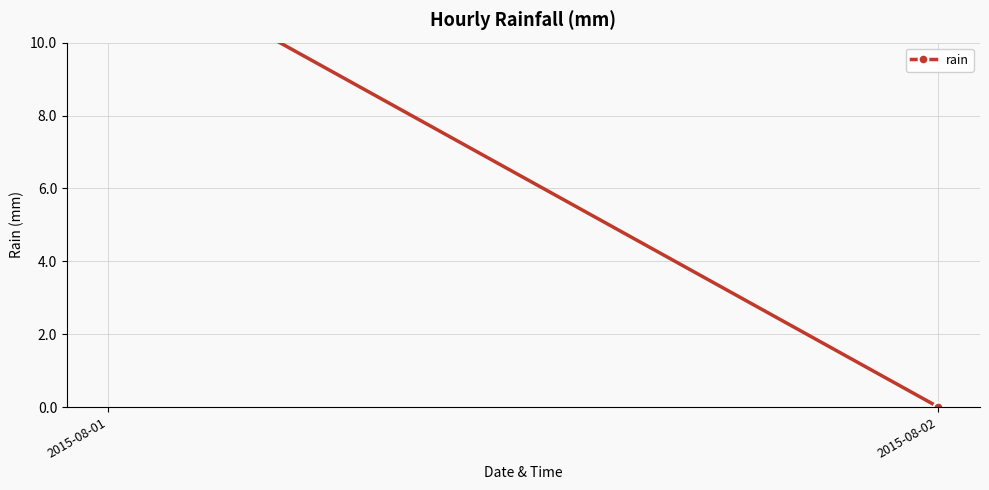

How many lines are shown in the chart?

1